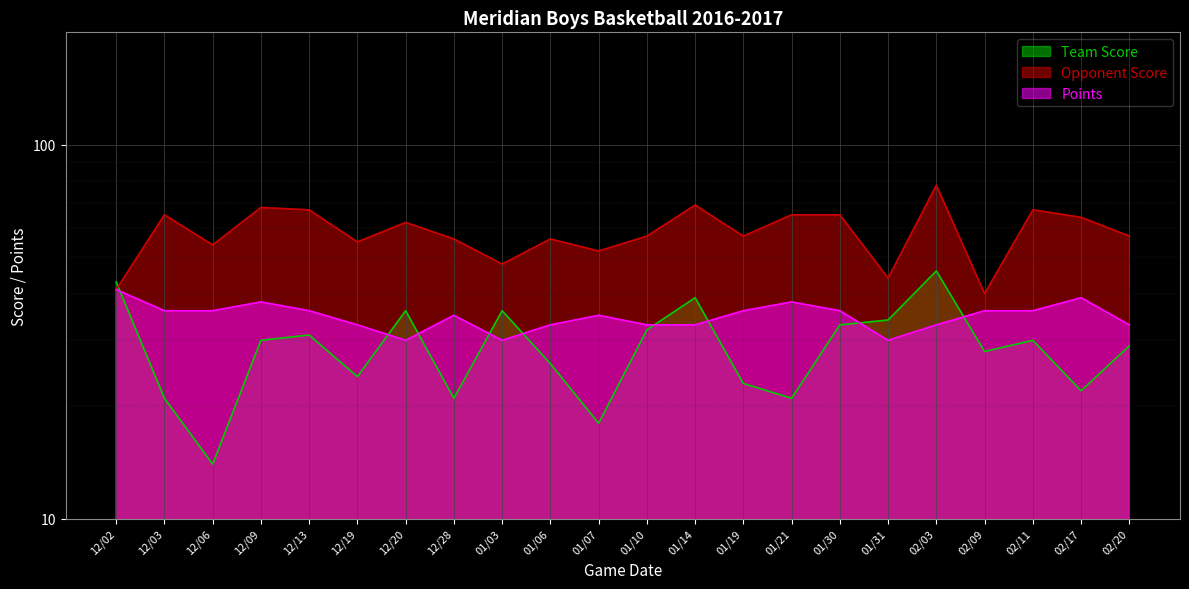

What position from the right is 02/11?

3